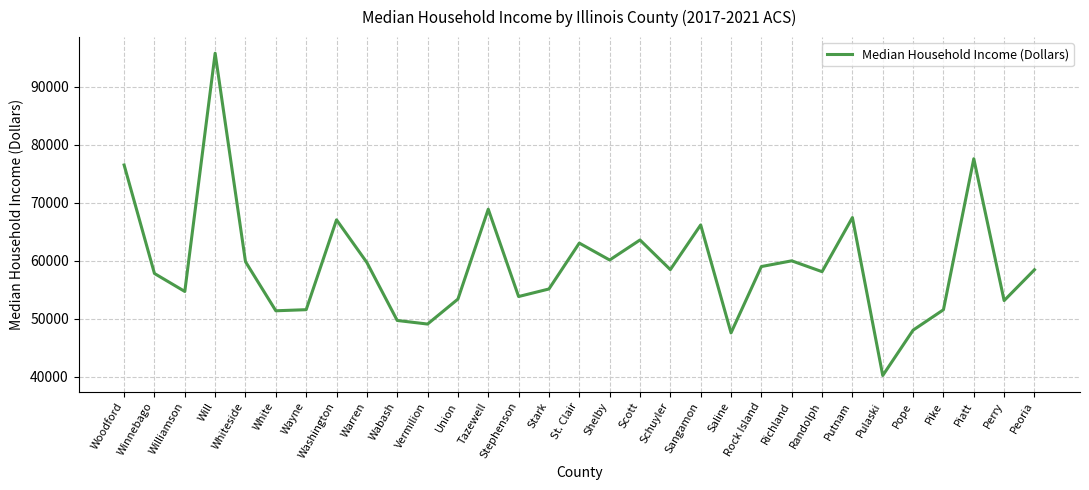

What is the ratio of the value at Williamson to the value at Vermilion?

1.1